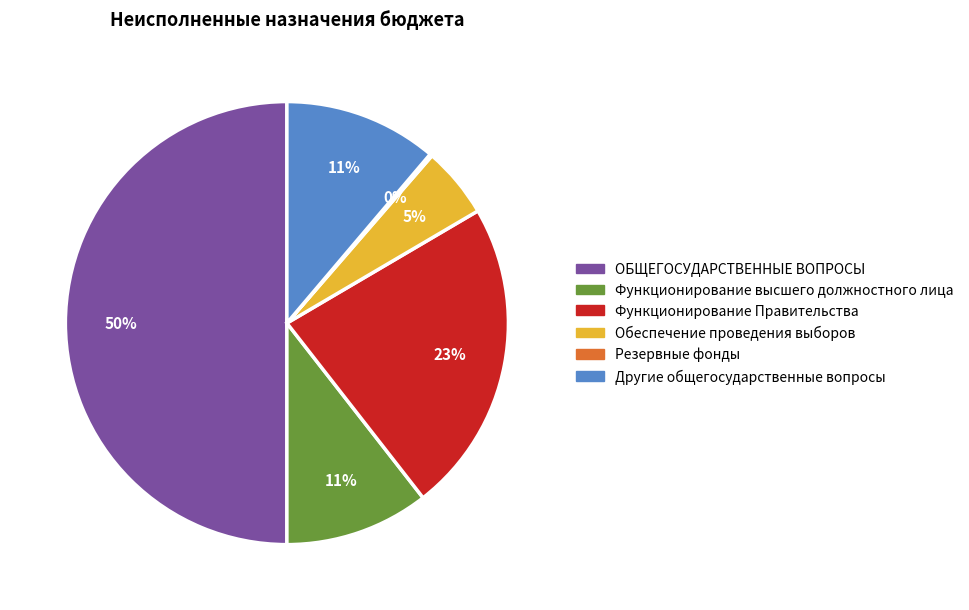

To the nearest percent, what portion does Функционирование высшего должностного лица represent?

11%